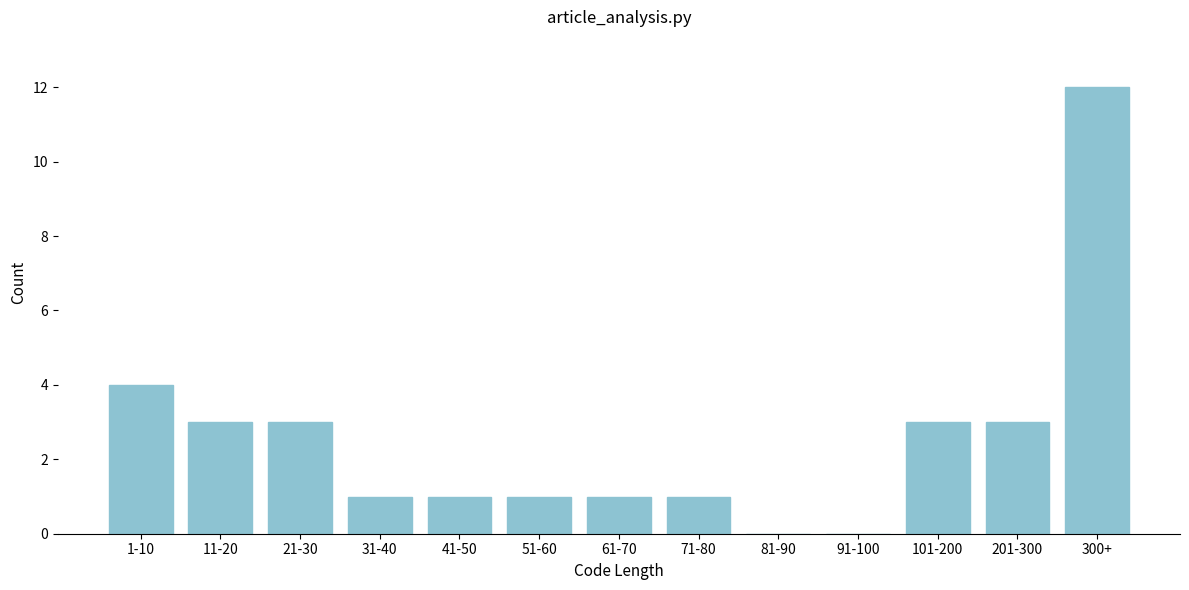

Reading left to right, extract all data points from this chart.

1-10=4	11-20=3	21-30=3	31-40=1	41-50=1	51-60=1	61-70=1	71-80=1	81-90=0	91-100=0	101-200=3	201-300=3	300+=12